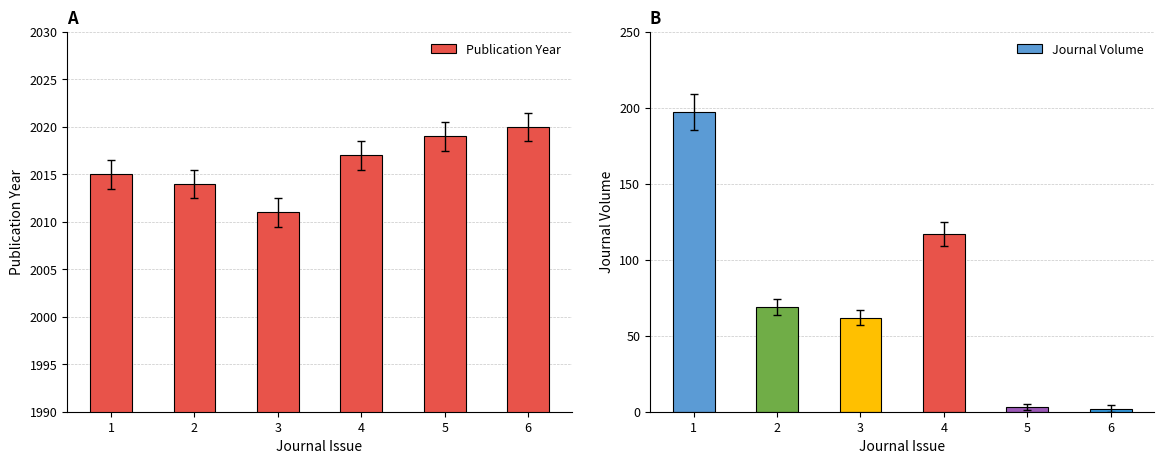

What is the average value of the Publication Year series?

2016